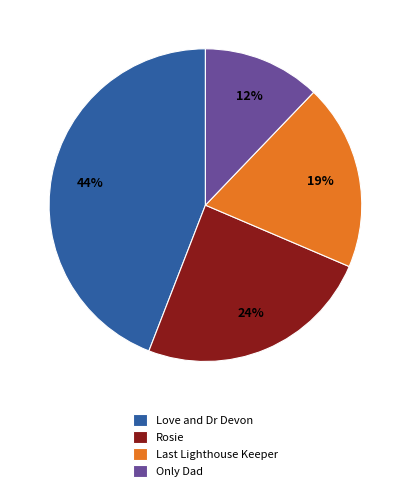

What percentage is the Rosie slice, to the nearest percent?

24%